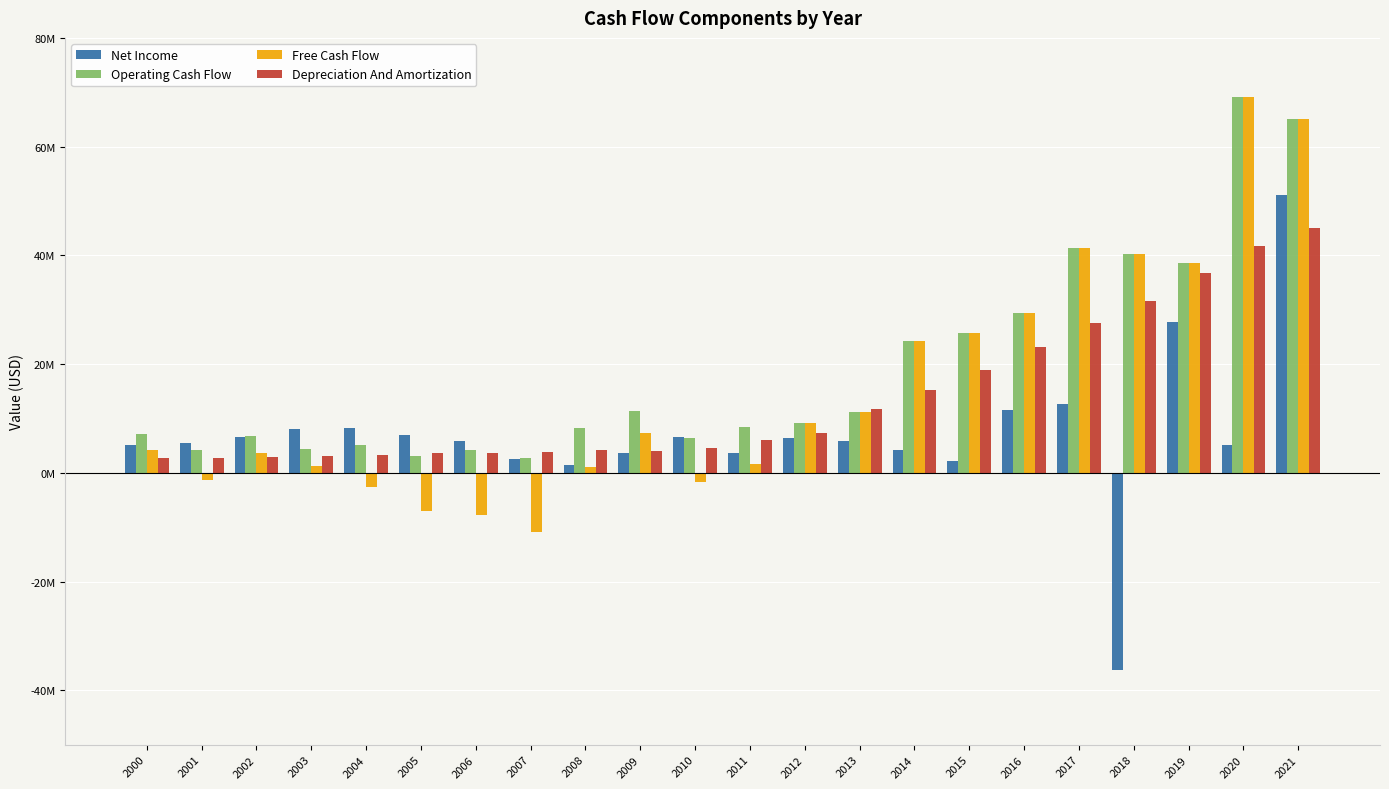

At 2005, list the series in order from largest to smallest.

Net Income, Depreciation And Amortization, Operating Cash Flow, Free Cash Flow